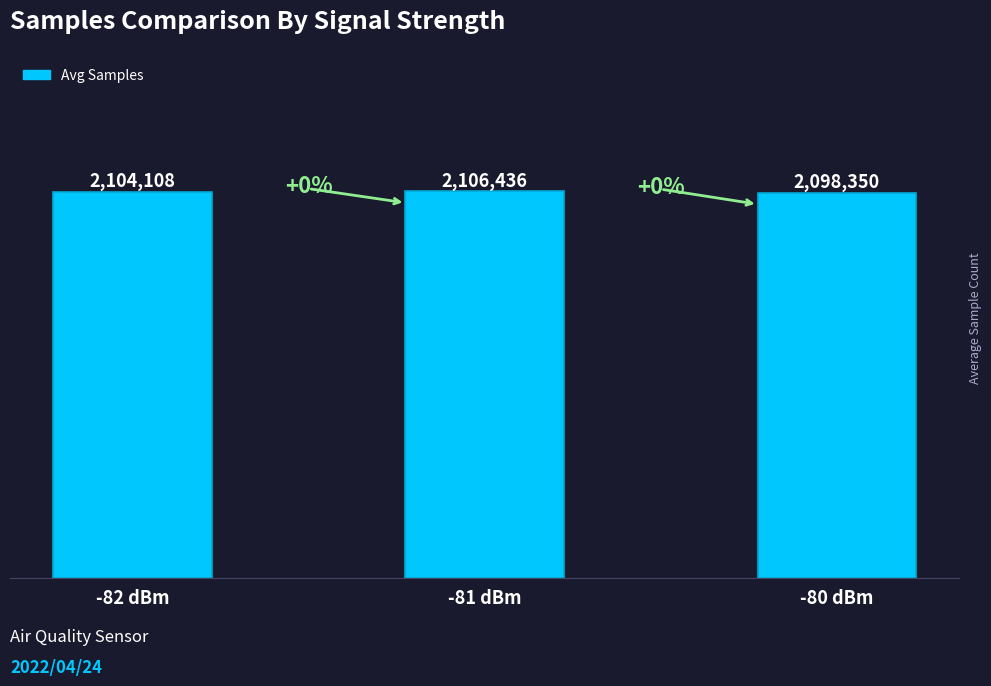

What is the sum of the values at -80 dBm and -81 dBm?

4204786